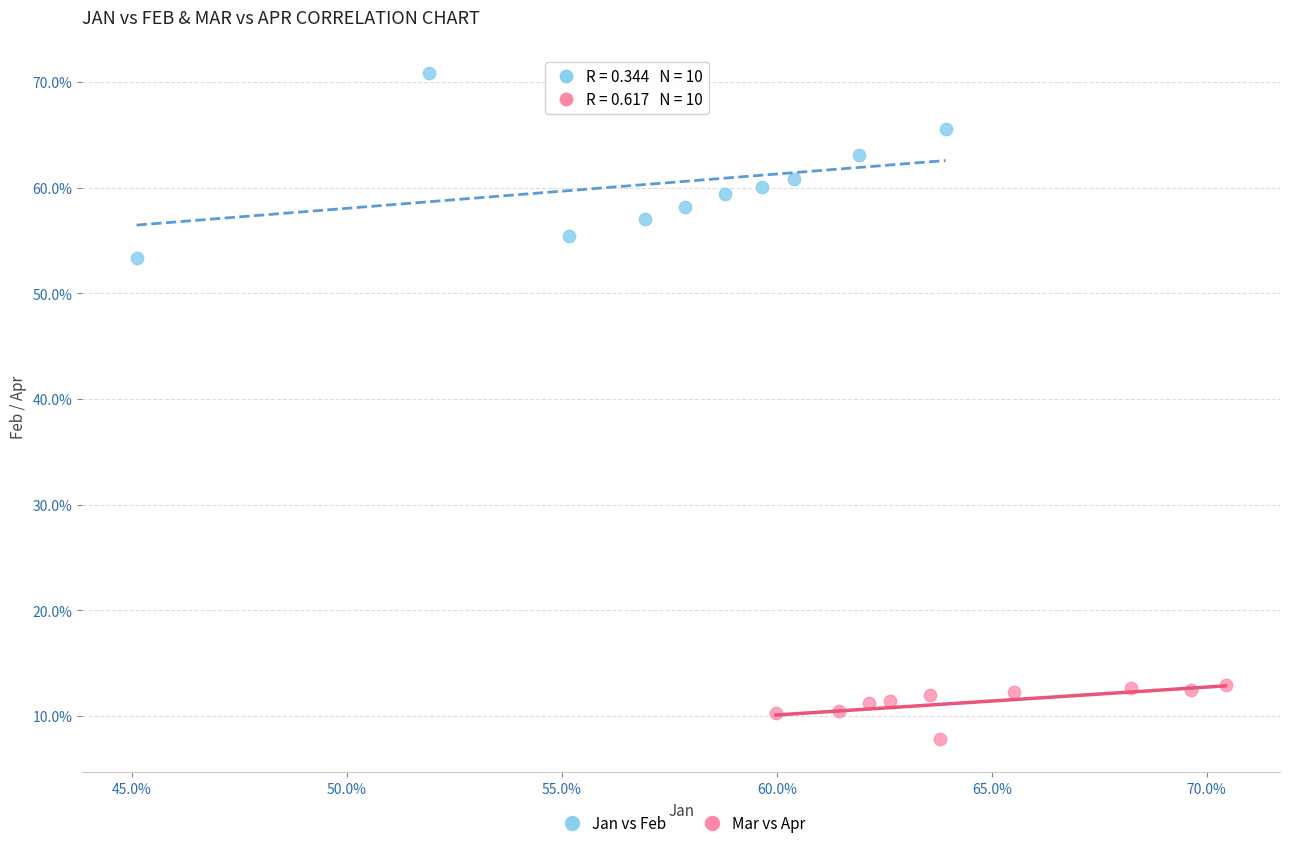

Which series reaches the maximum Y coordinate?

Jan vs Feb